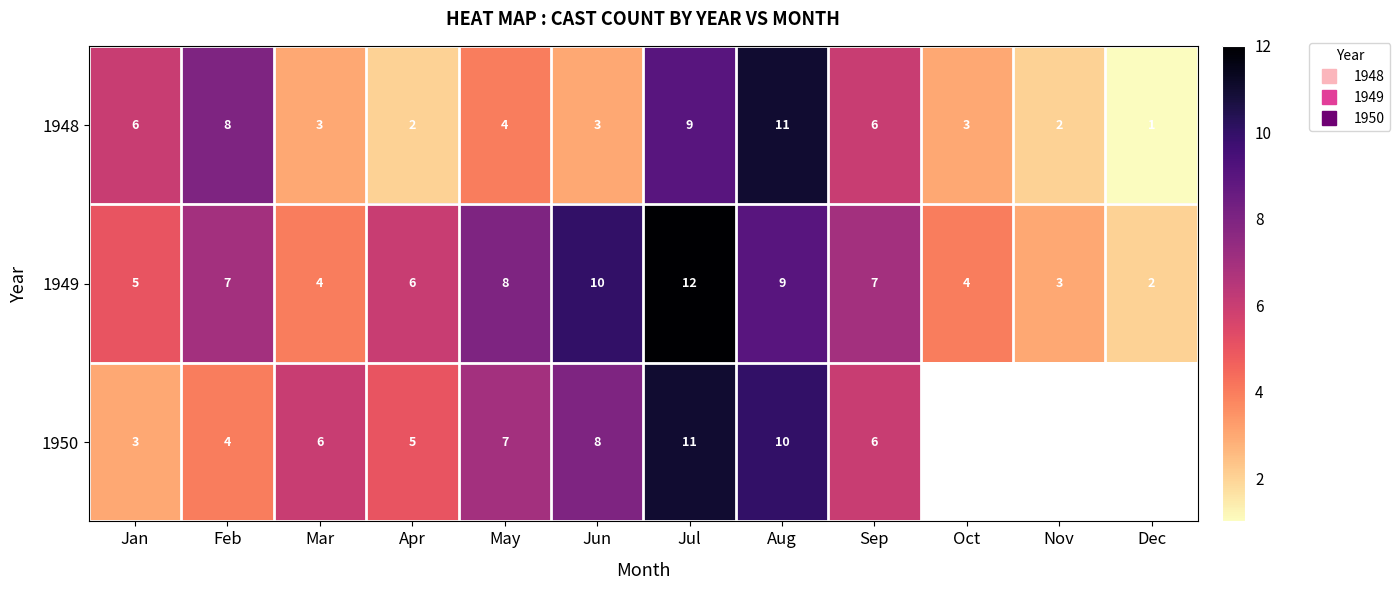

Which series changed the most between Jun and Oct?

1949